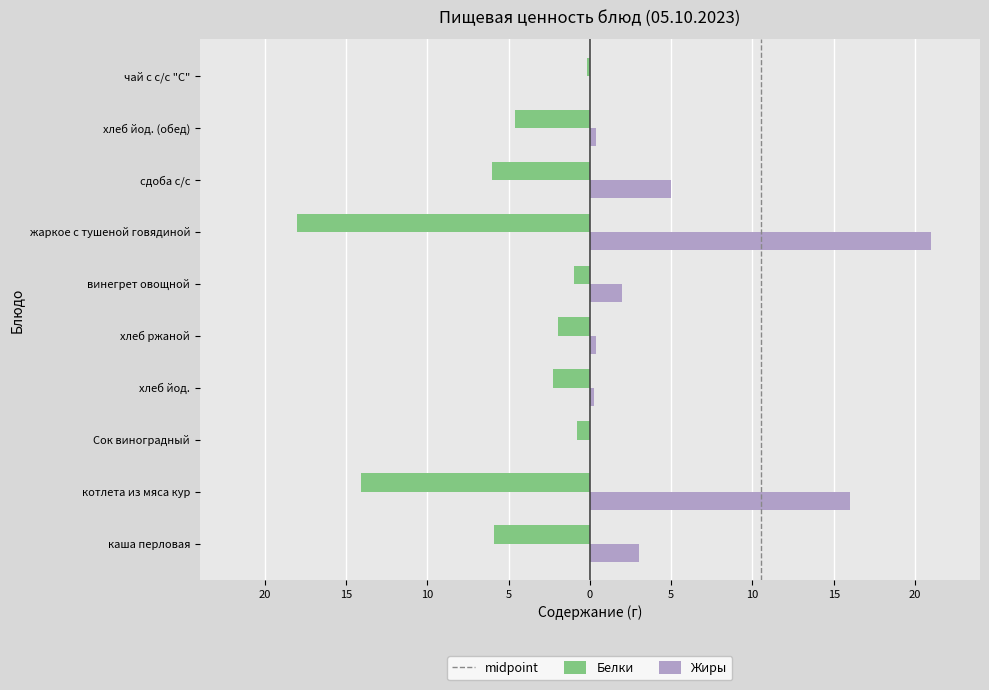

List the labels in order of Жиры value, largest first.

жаркое с тушеной говядиной, котлета из мяса кур, сдоба с/с, каша перловая, винегрет овощной, хлеб йод. (обед), хлеб ржаной, хлеб йод., Сок виноградный, чай с с/с "С"